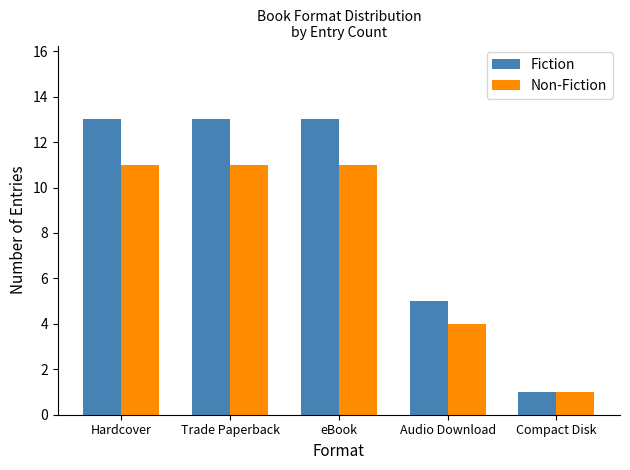

Is it true that Non-Fiction equals 11 at Trade Paperback?

True